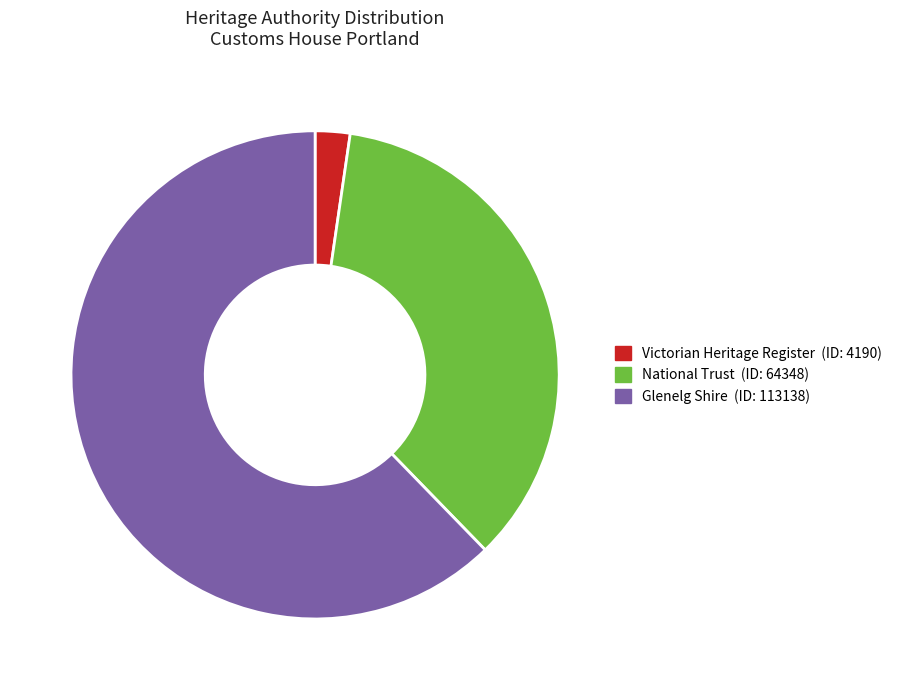

How many segments does this pie chart have?

3